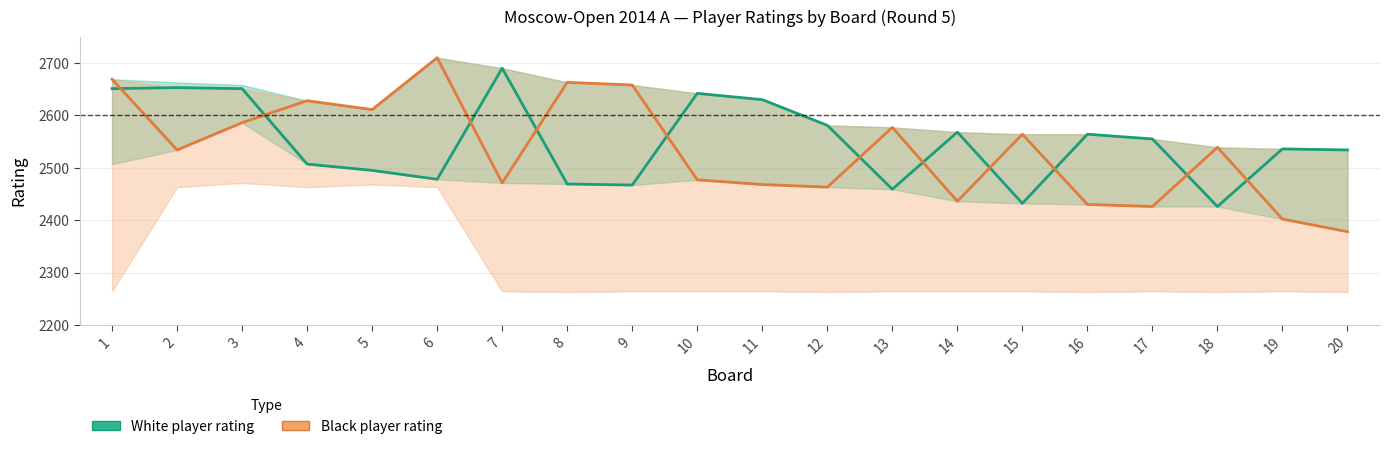

Read the Black player rating value at 2, to the nearest 10.

2530